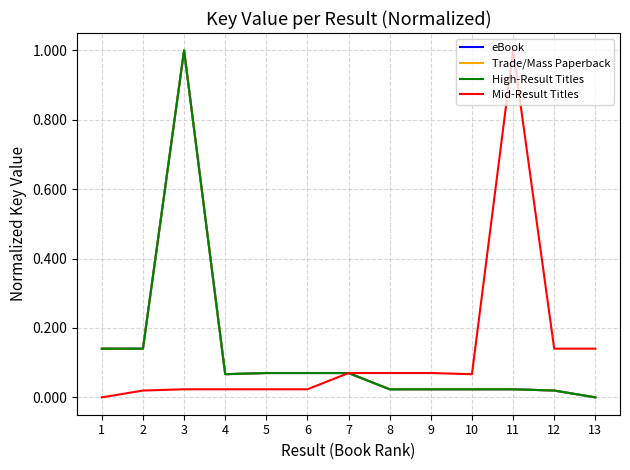

Is this an area chart (filled region under the line)?

No